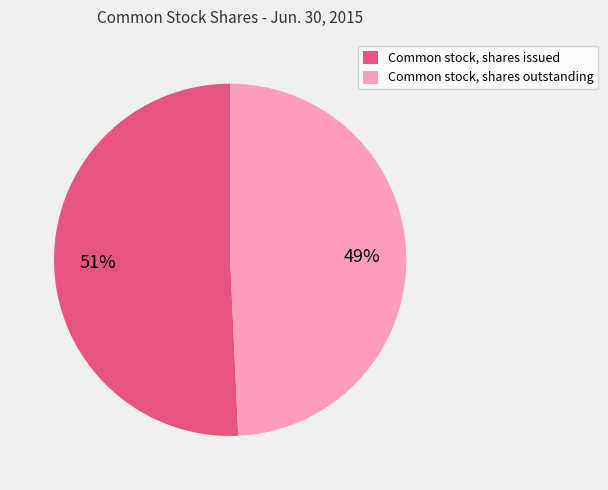

To the nearest percent, what is the combined percentage of Common stock, shares outstanding and Common stock, shares issued?

100%